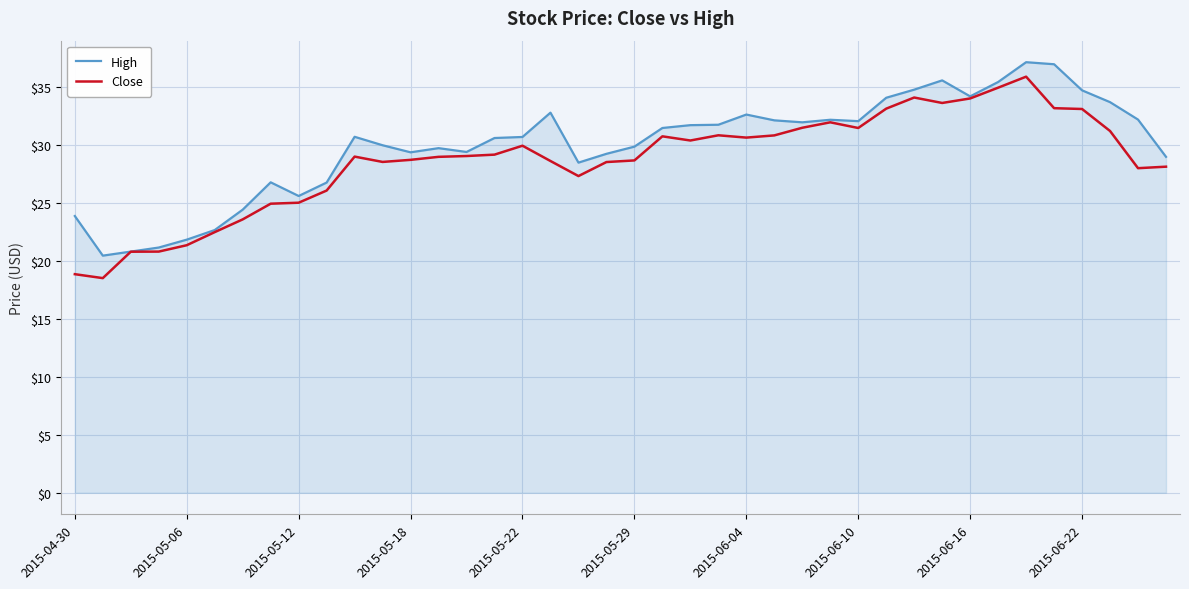

What is the greatest value displayed?

37.2